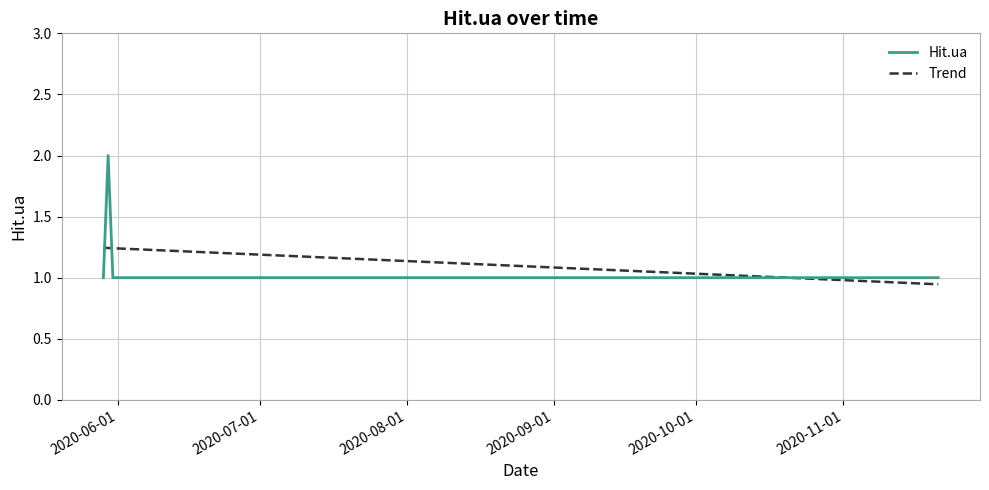

What is the minimum value shown in the chart?

1